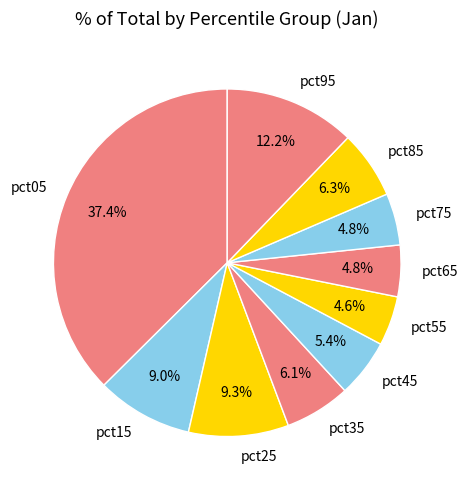

Count the number of slices in the pie.

10